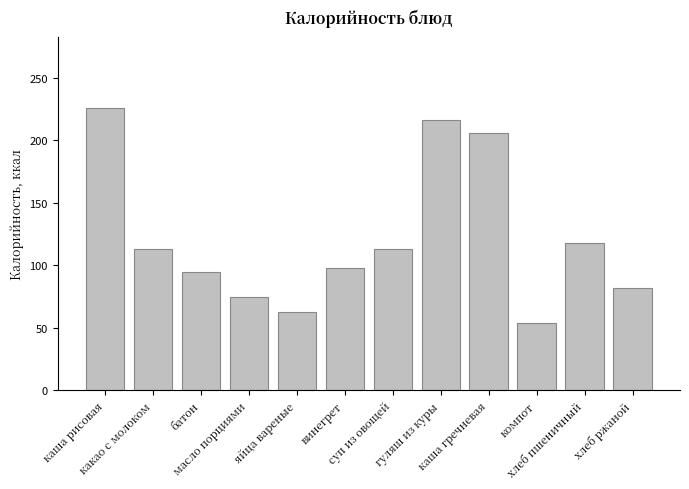

Reading left to right, extract all data points from this chart.

каша рисовая=226	какао с молоком=113	батон=95	масло порциями=75	яйца вареные=63	винегрет=98	суп из овощей=113	гуляш из куры=216	каша гречневая=206	компот=54	хлеб пшеничный=118	хлеб ржаной=82